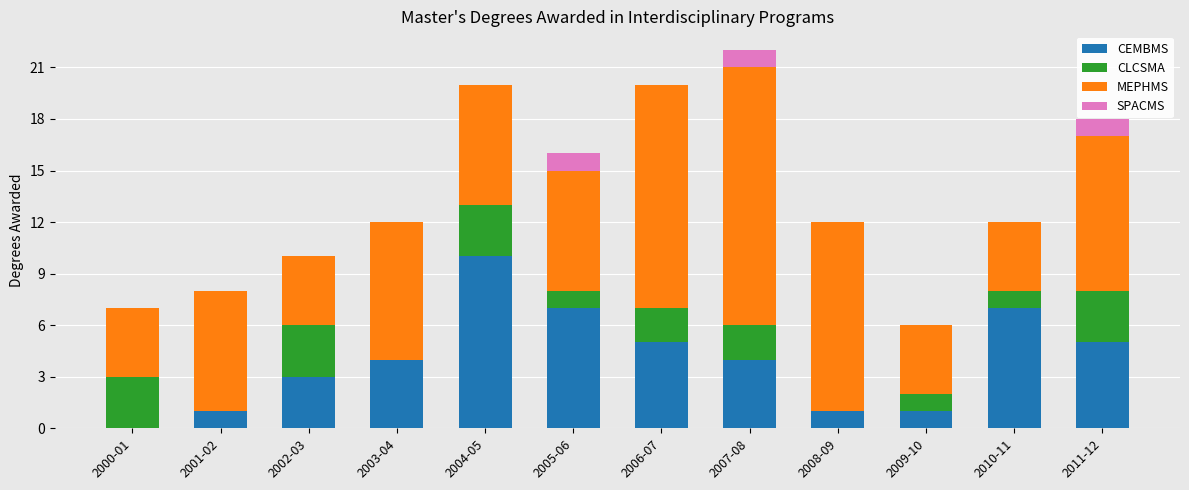

Which category has the highest value in the CEMBMS series?

2004-05